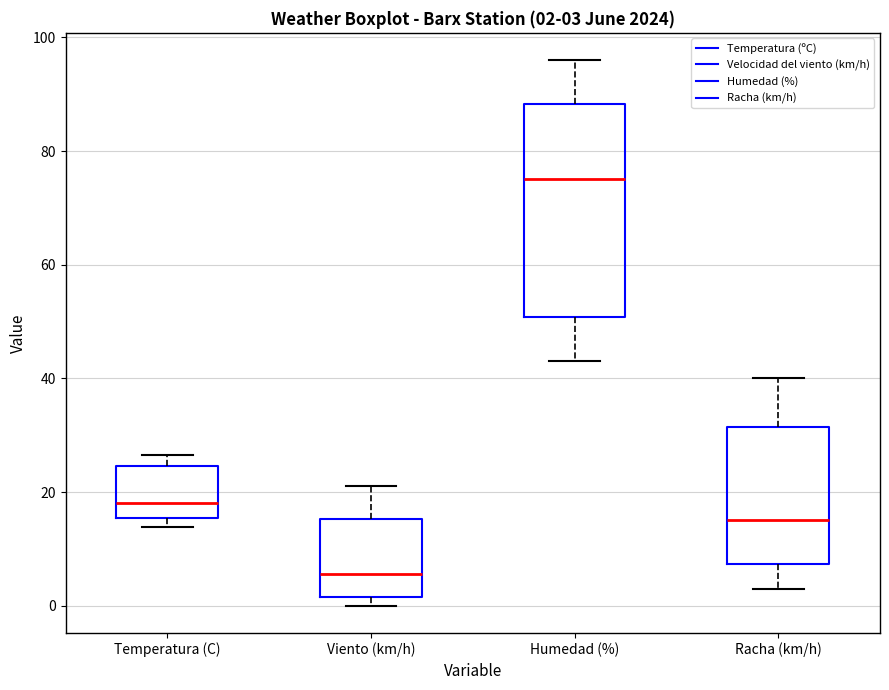

Which box is the tallest, from its lower edge to its upper edge?

Humedad (%)